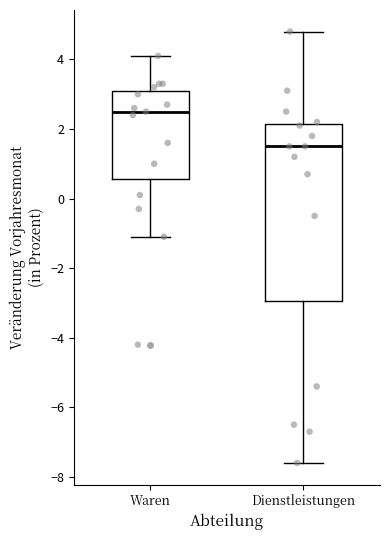

Reading left to right, read every box against the y-axis: the position of its median line, the range the box covers, and the ends of its whiskers. The values are not printed on the chart, so give them approximately, as read against the axis.

Waren: median 2.6, box 0.6 to 3.2, whiskers -1.0 to 4.2
Dienstleistungen: median 1.6, box -3.0 to 2.2, whiskers -7.6 to 4.8